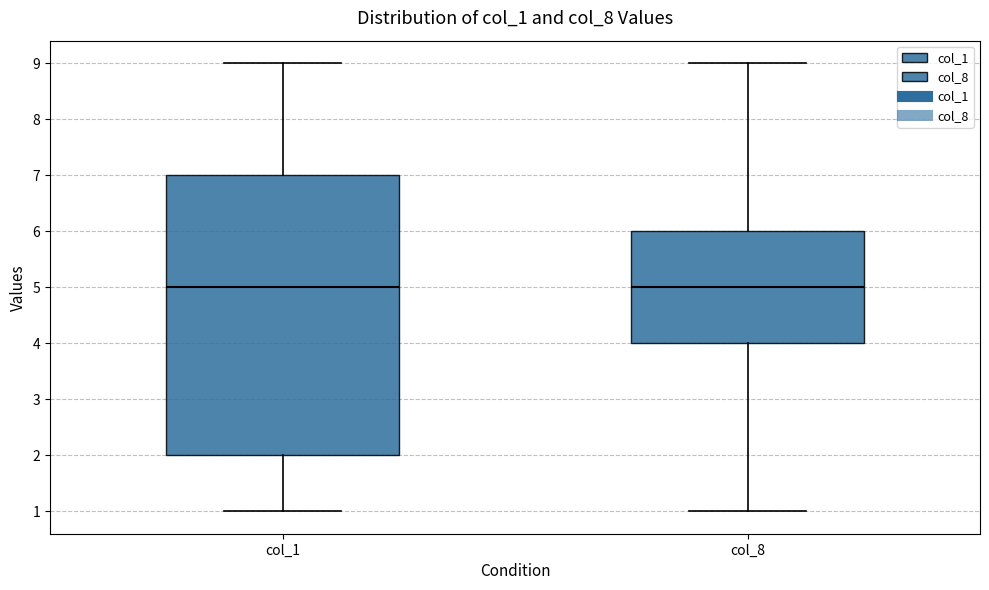

Reading left to right, read every box against the y-axis: the position of its median line, the range the box covers, and the ends of its whiskers. The values are not printed on the chart, so give them approximately, as read against the axis.

col_1: median 5, box 2 to 7, whiskers 1 to 9
col_8: median 5, box 4 to 6, whiskers 1 to 9